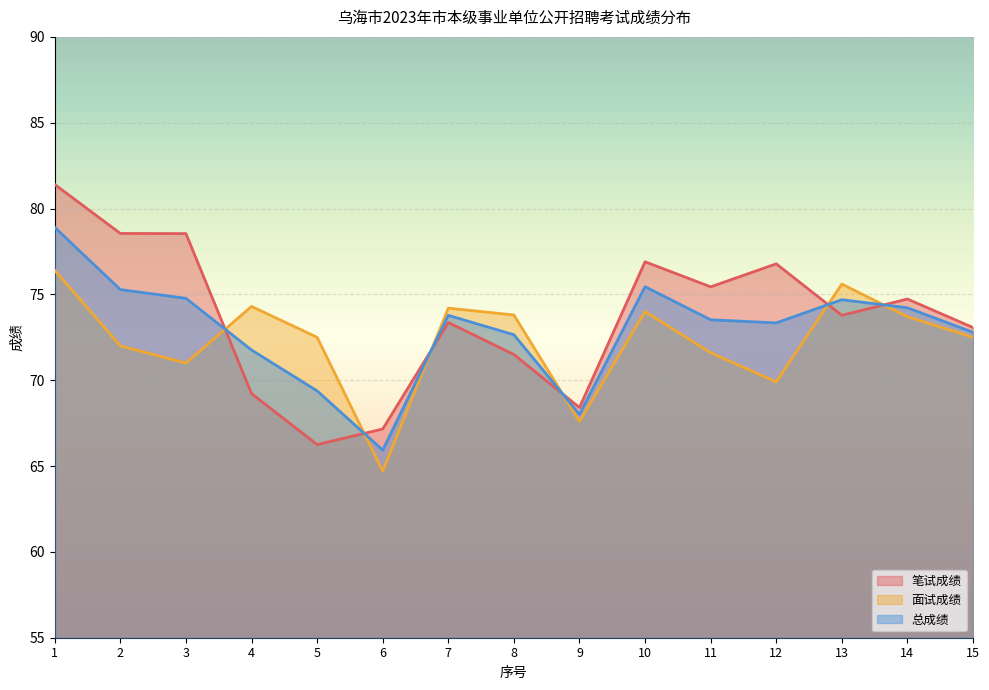

What is the value of the 笔试成绩 point at the 4th from the left?

69.2